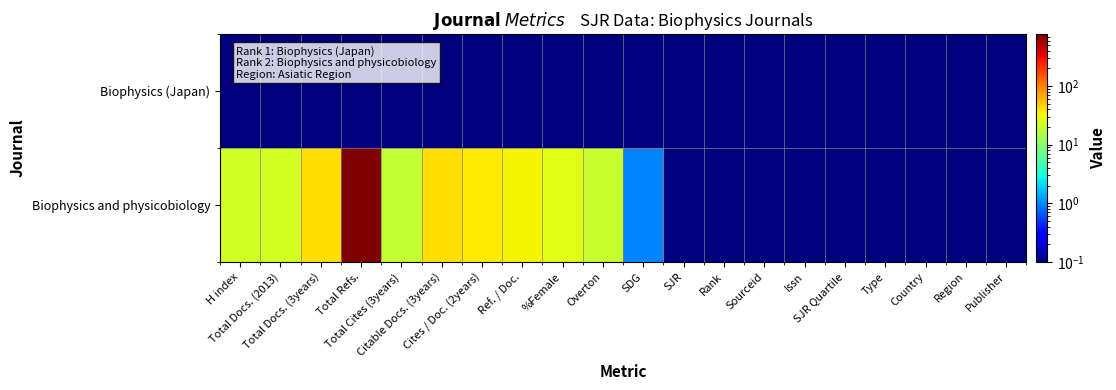

Reading right to left, what are all the values shown in this chart?

Biophysics (Japan): Publisher=0.1	Region=0.1	Country=0.1	Type=0.1	SJR Quartile=0.1	Issn=0.1	Sourceid=0.1	Rank=0.1	SJR=0.1	SDG=0.1	Overton=0.1	%Female=0.1	Ref. / Doc.=0.1	Cites / Doc. (2years)=0.1	Citable Docs. (3years)=0.1	Total Cites (3years)=0.1	Total Refs.=0.1	Total Docs. (3years)=0.1	Total Docs. (2013)=0.1	H index=0.1
Biophysics and physicobiology: Publisher=0.1	Region=0.1	Country=0.1	Type=0.1	SJR Quartile=0.1	Issn=0.1	Sourceid=0.1	Rank=0.1	SJR=0.1	SDG=1.0	Overton=20.0	%Female=26.0	Ref. / Doc.=33.0	Cites / Doc. (2years)=37.0	Citable Docs. (3years)=42.0	Total Cites (3years)=19.0	Total Refs.=765.0	Total Docs. (3years)=42.0	Total Docs. (2013)=23.0	H index=22.0